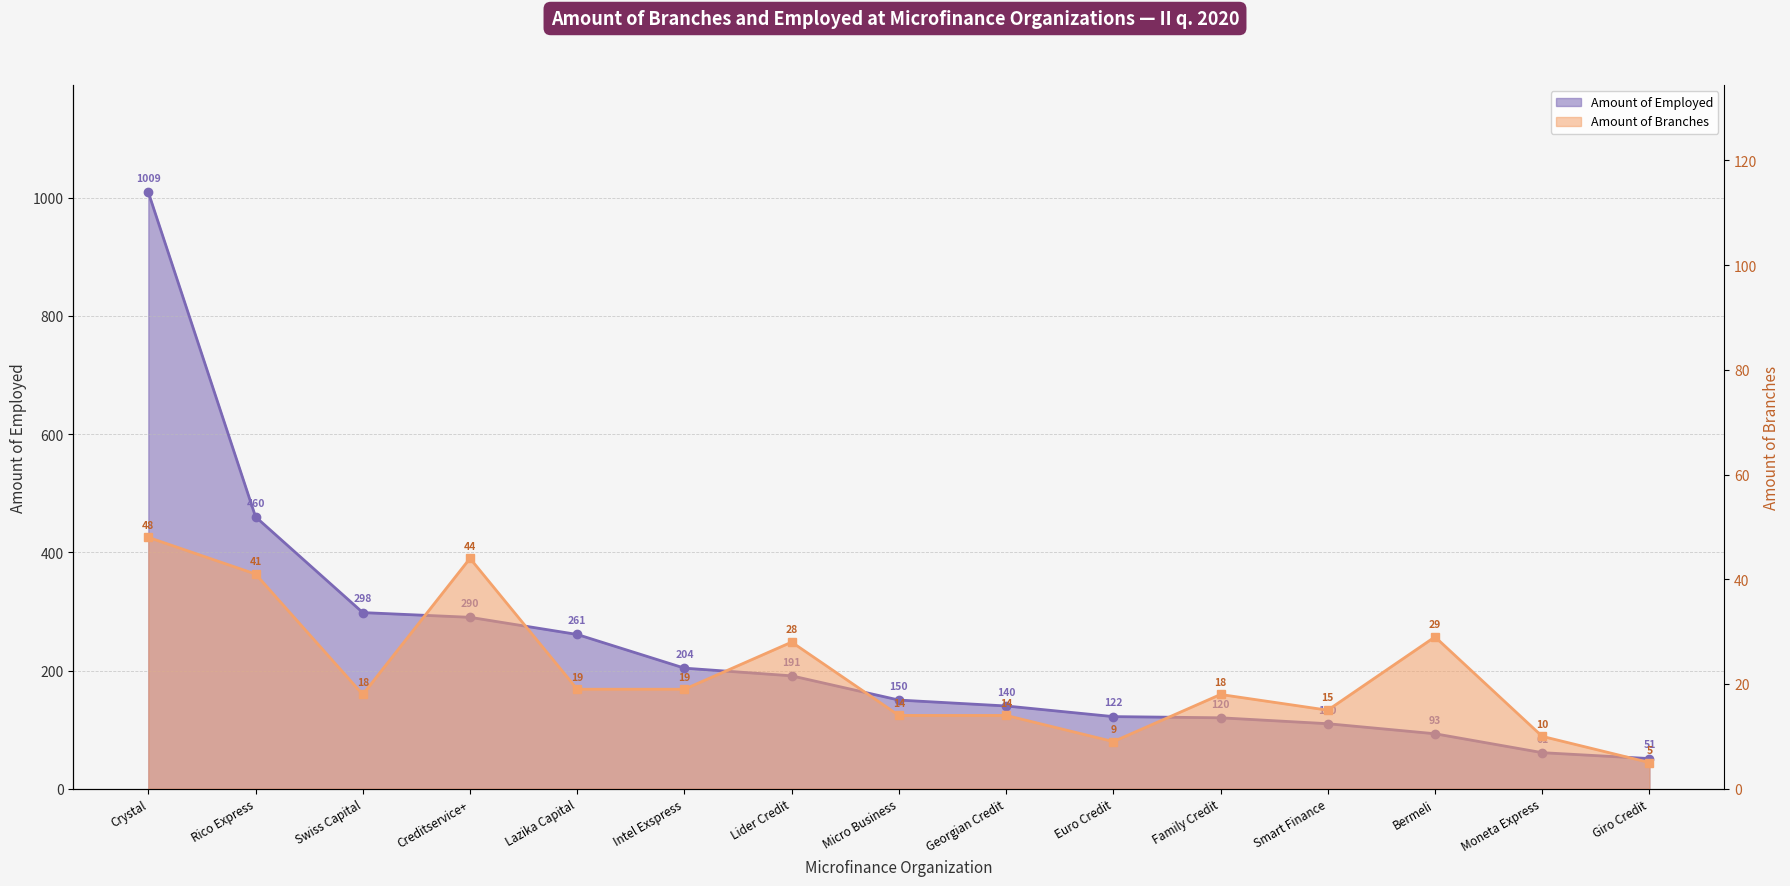

Reading left to right, what are all the values shown in this chart?

Amount of Employed: Crystal=1009	Rico Express=460	Swiss Capital=298	Creditservice+=290	Lazika Capital=261	Intel Exspress=204	Lider Credit=191	Micro Business=150	Georgian Credit=140	Euro Credit=122	Family Credit=120	Smart Finance=110	Bermeli=93	Moneta Express=61	Giro Credit=51
Amount of Branches: Crystal=48	Rico Express=41	Swiss Capital=18	Creditservice+=44	Lazika Capital=19	Intel Exspress=19	Lider Credit=28	Micro Business=14	Georgian Credit=14	Euro Credit=9	Family Credit=18	Smart Finance=15	Bermeli=29	Moneta Express=10	Giro Credit=5